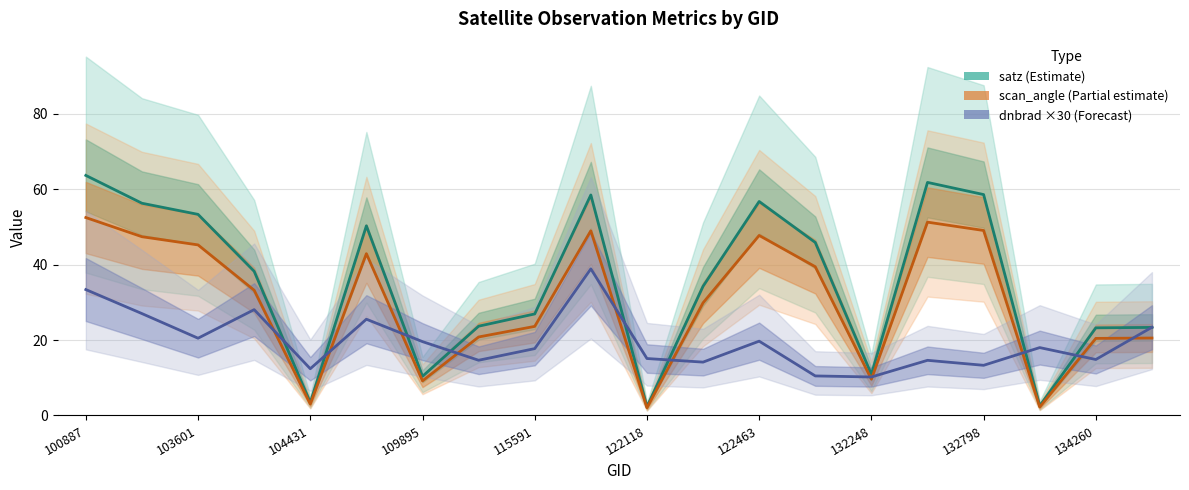

What is the sum of all dnbrad ×30 (Forecast) values?

391.3